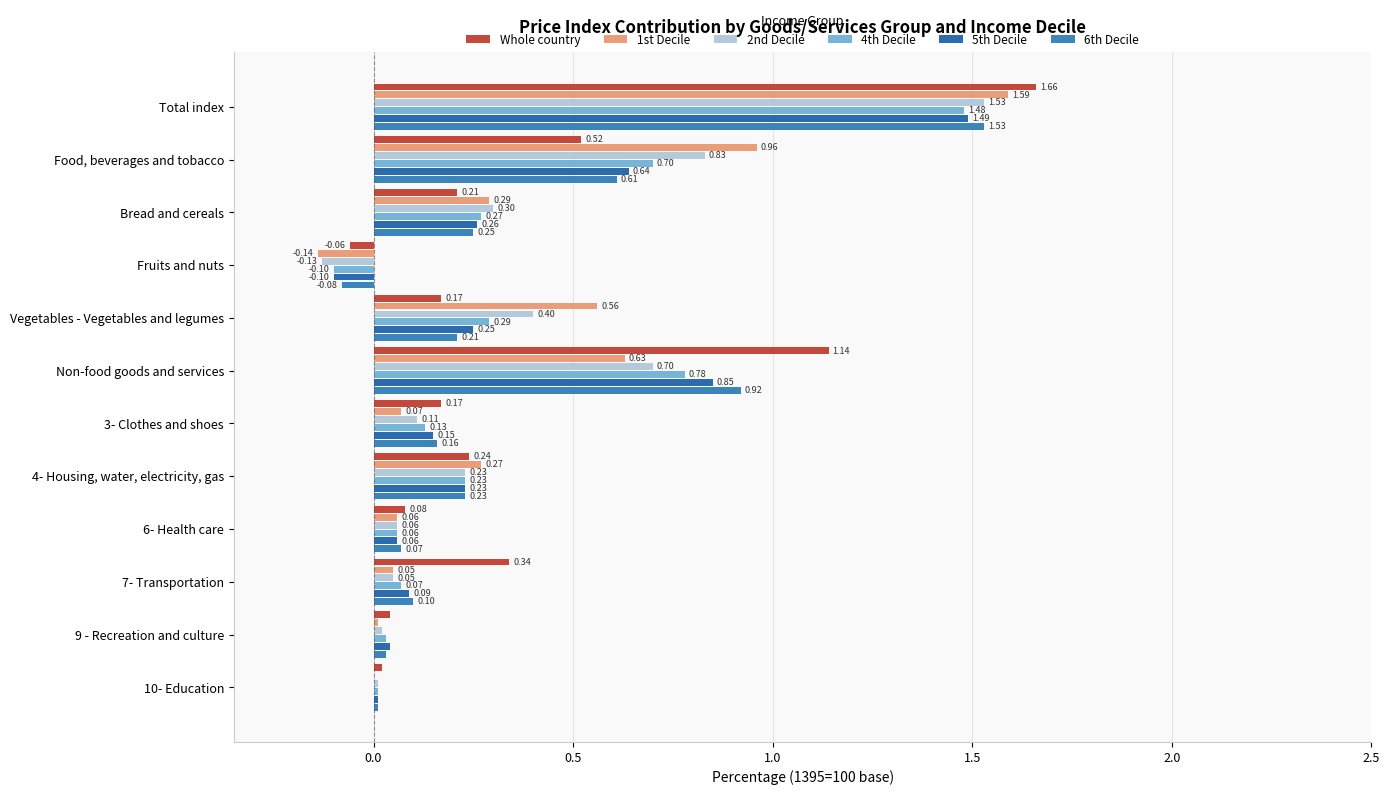

Count the number of data series in this chart.

6